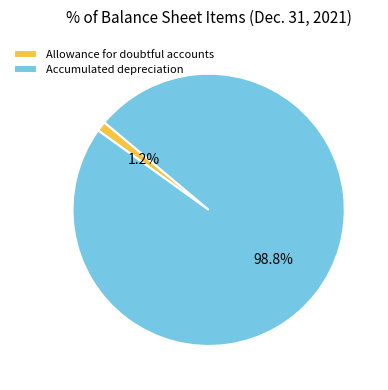

What percentage is the Allowance for doubtful accounts slice, to the nearest percent?

1%